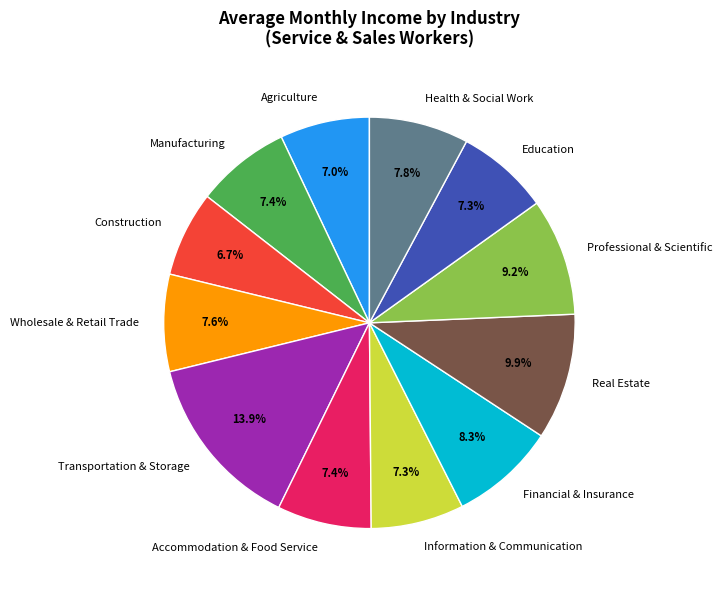

Is there a majority slice in this chart?

No